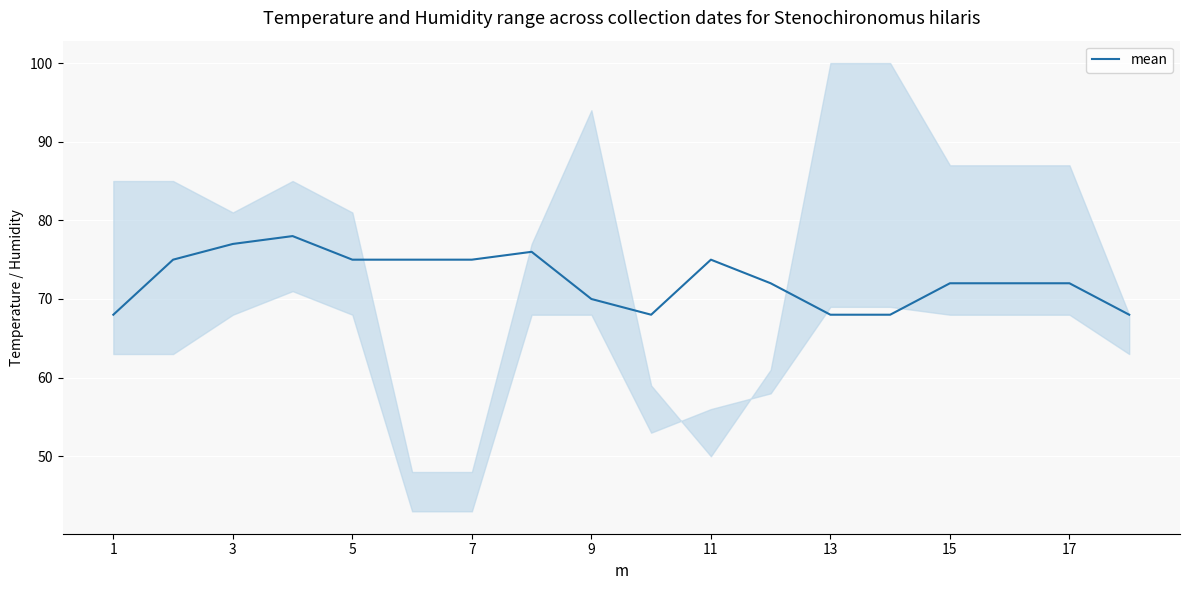

What is the lowest value of the mean series?

68